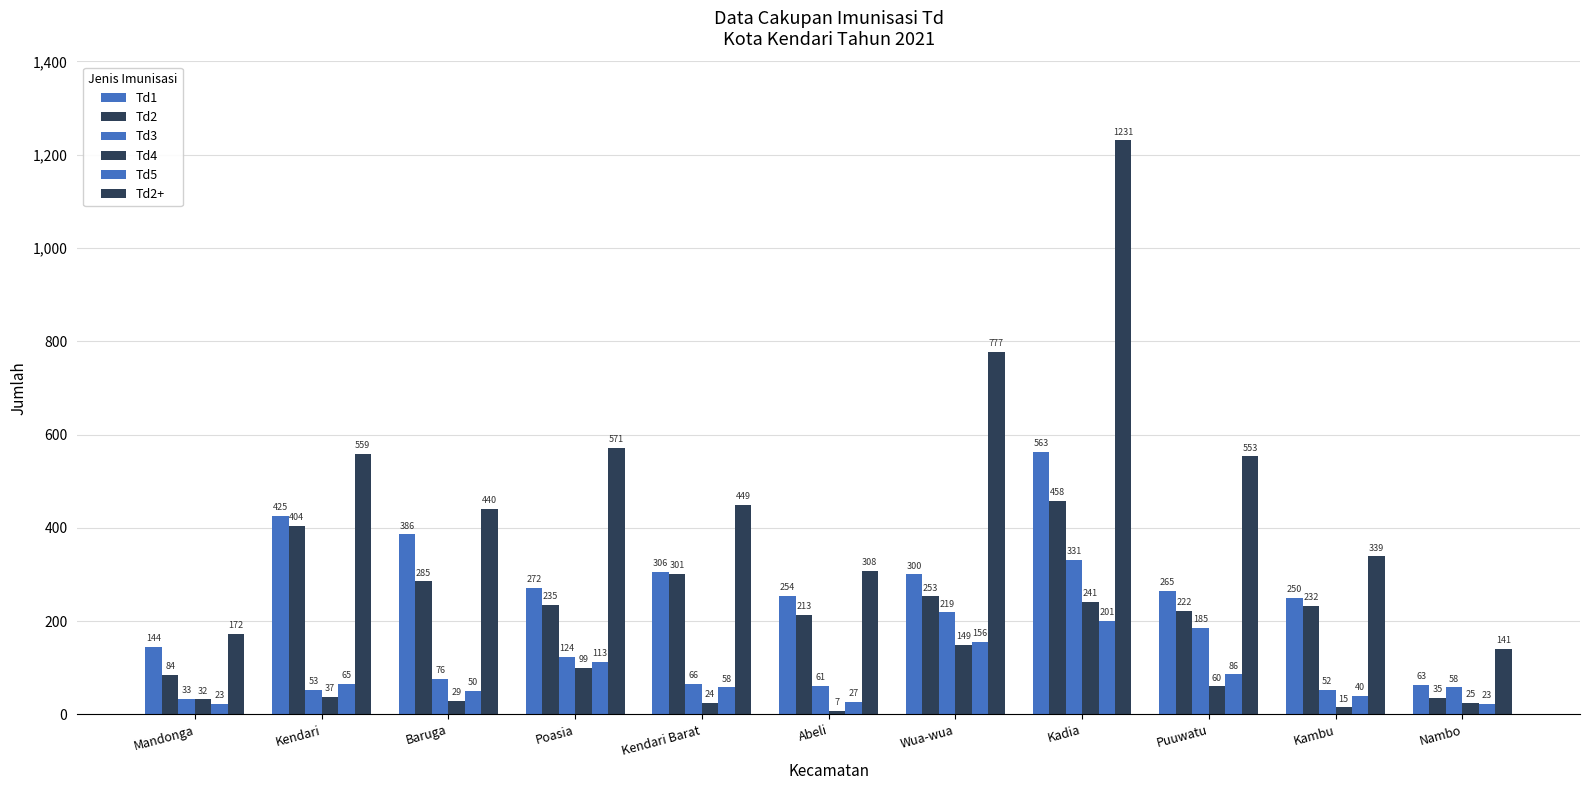

How many data points in Td3 are less than 66?

5